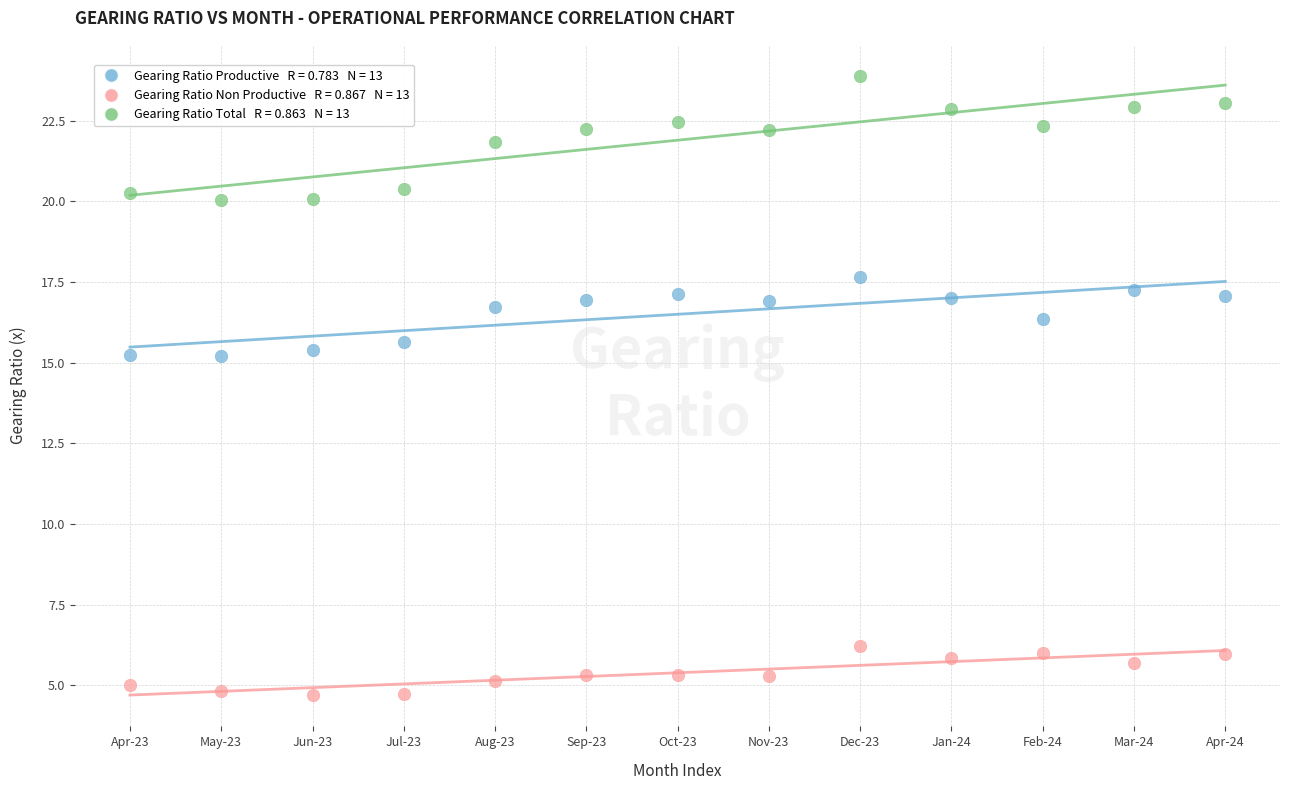

Across all data points, what is the range of X values (max minus min)?

12.0